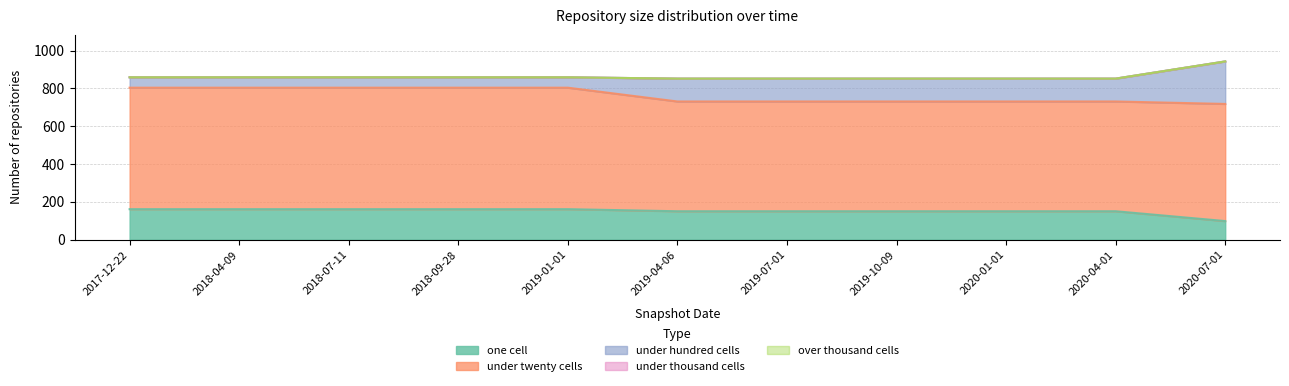

Which series has the largest range (max minus min)?

under_hundred_cells